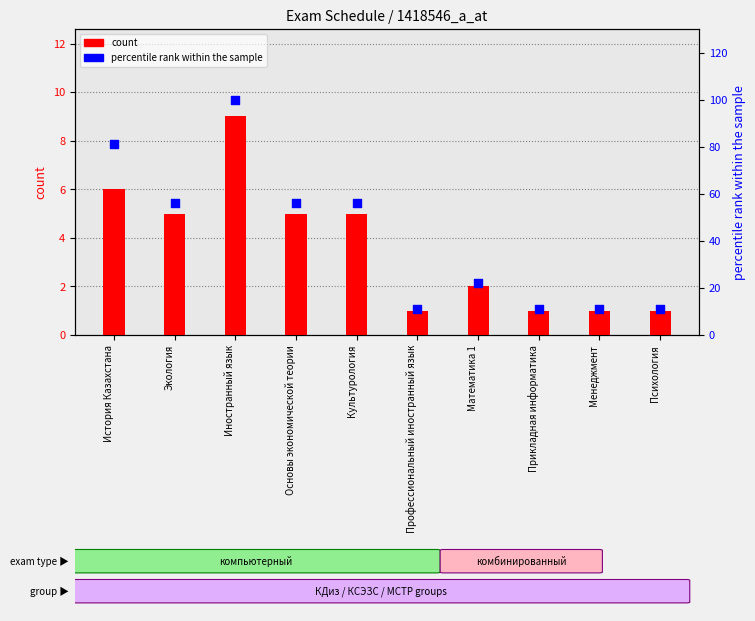

Which series has the widest spread of Y values?

percentile rank within the sample